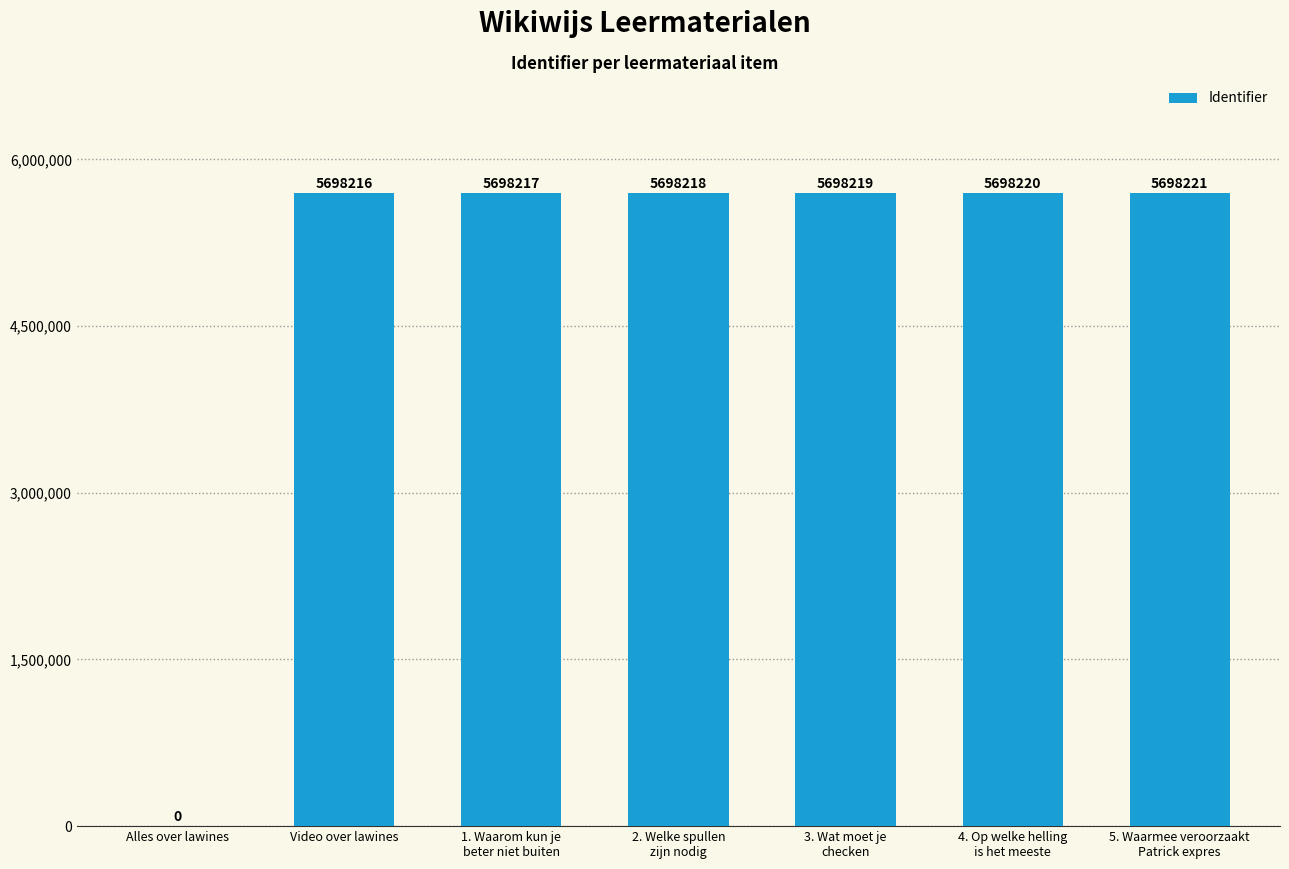

What is the sum of the values at Video over lawines and Alles over lawines?

5698216